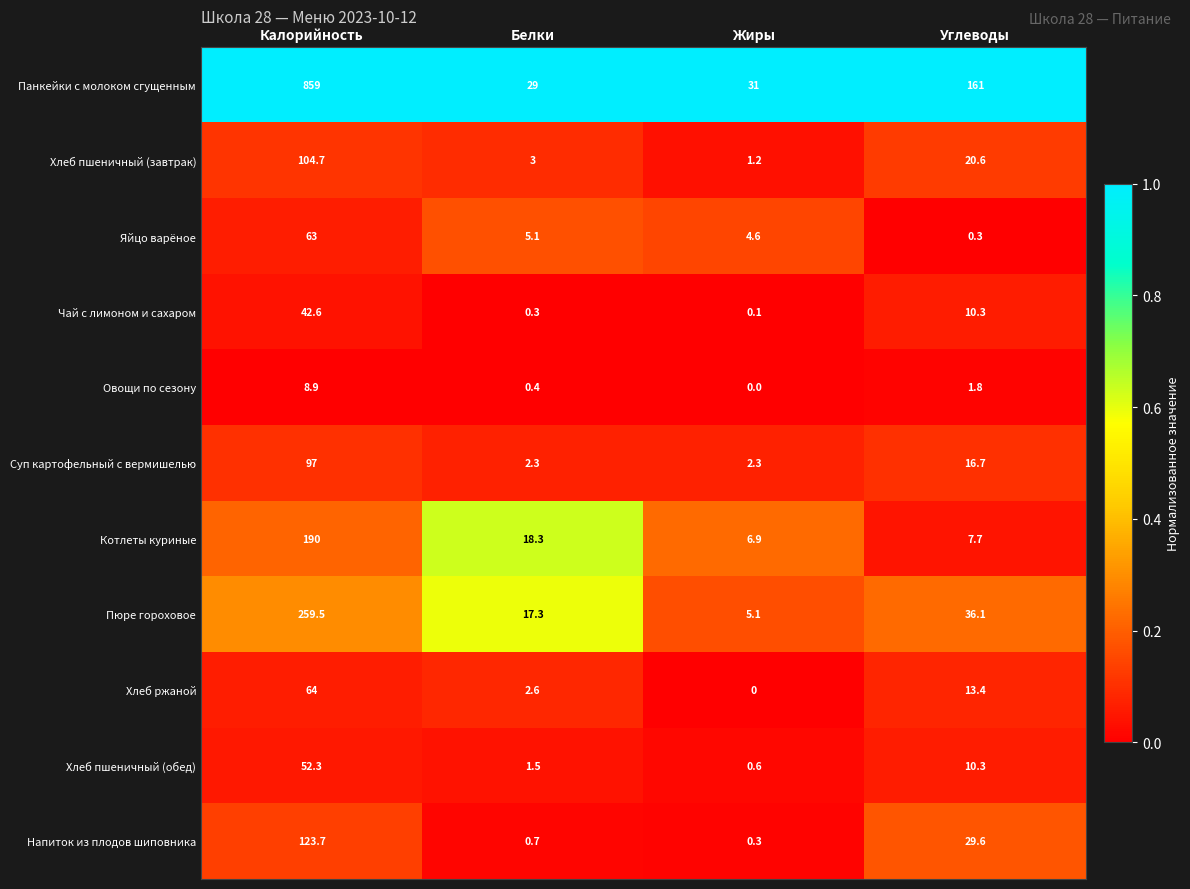

True or false: Яйцо варёное has a value of 5.1 at Белки.

True